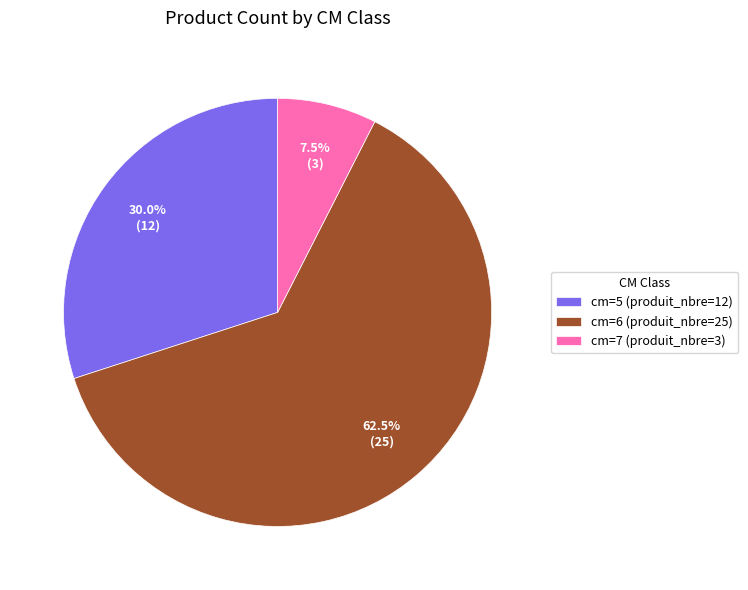

Between cm=7 (produit_nbre=3) and cm=5 (produit_nbre=12), which is larger?

cm=5 (produit_nbre=12)